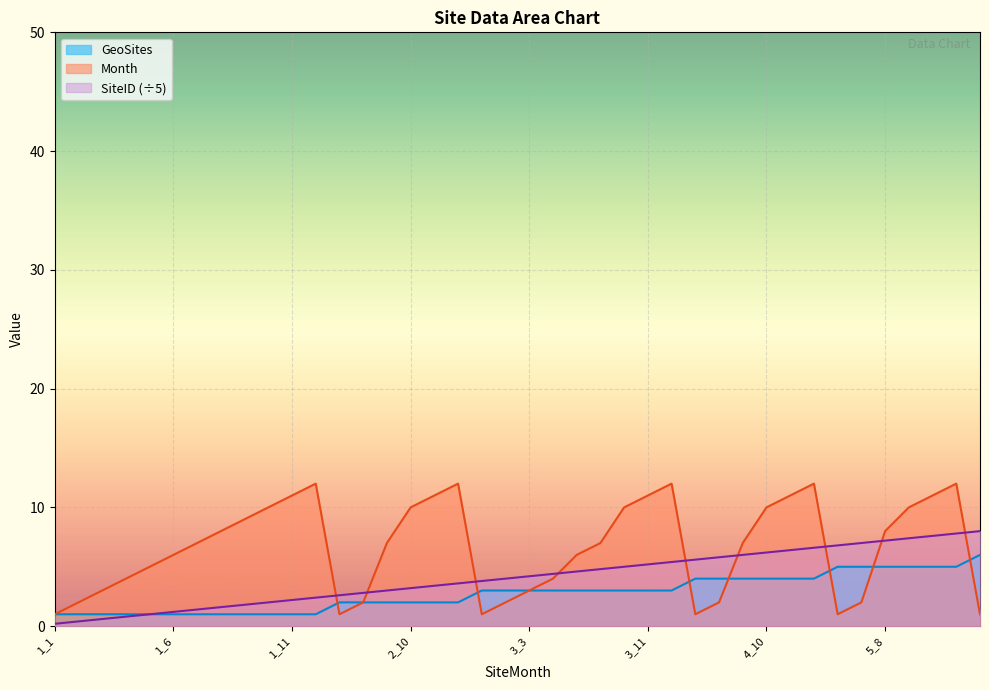

True or false: SiteID and GeoSites cross at least once.

False